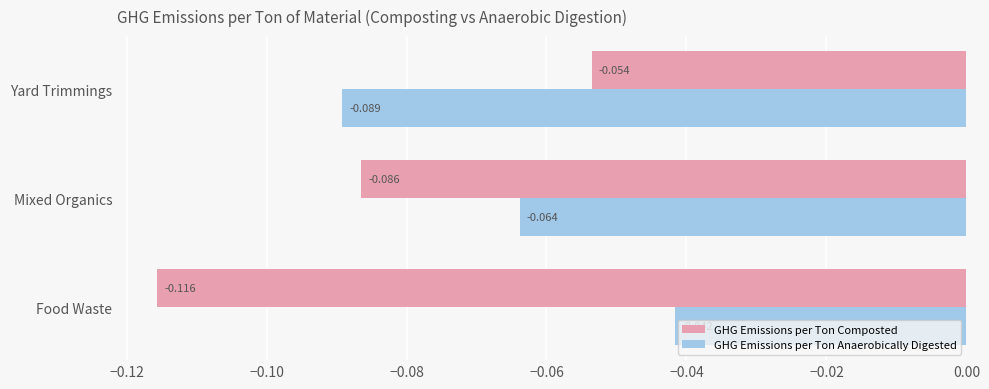

At which label is GHG Emissions per Ton Composted closest to 0?

Yard Trimmings